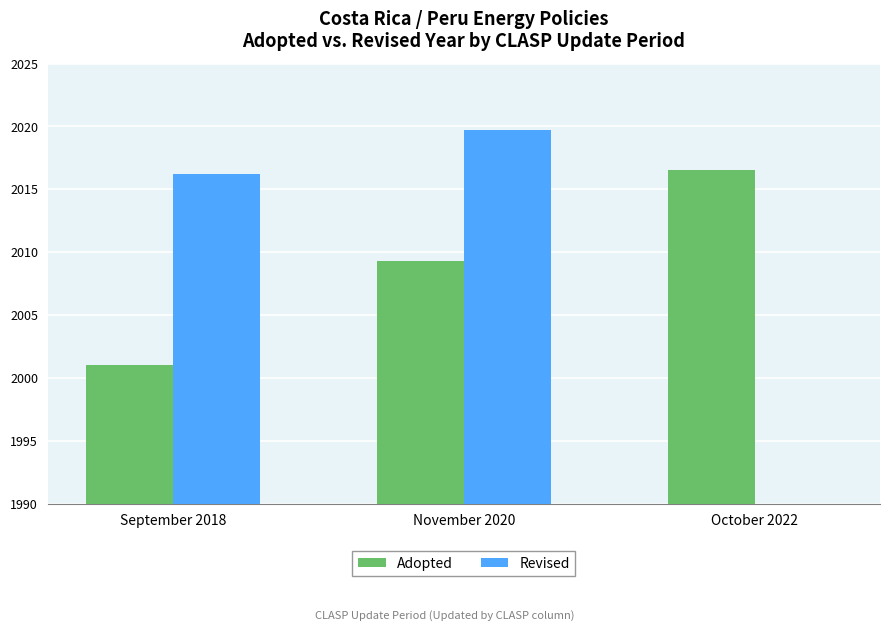

How many values in the Adopted series are below 2009?

1